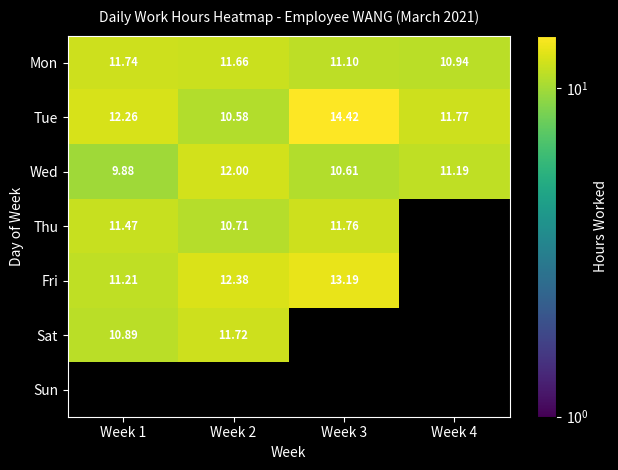

Is the value of Fri at Week 2 greater than the value of Mon at Week 4?

Yes